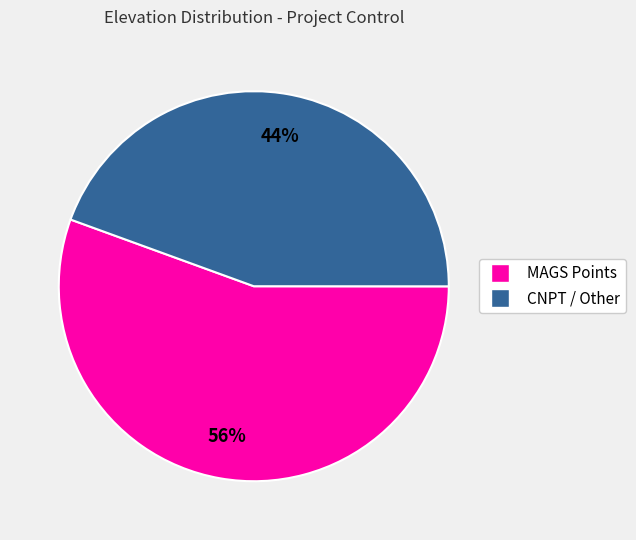

Count the number of slices in the pie.

2